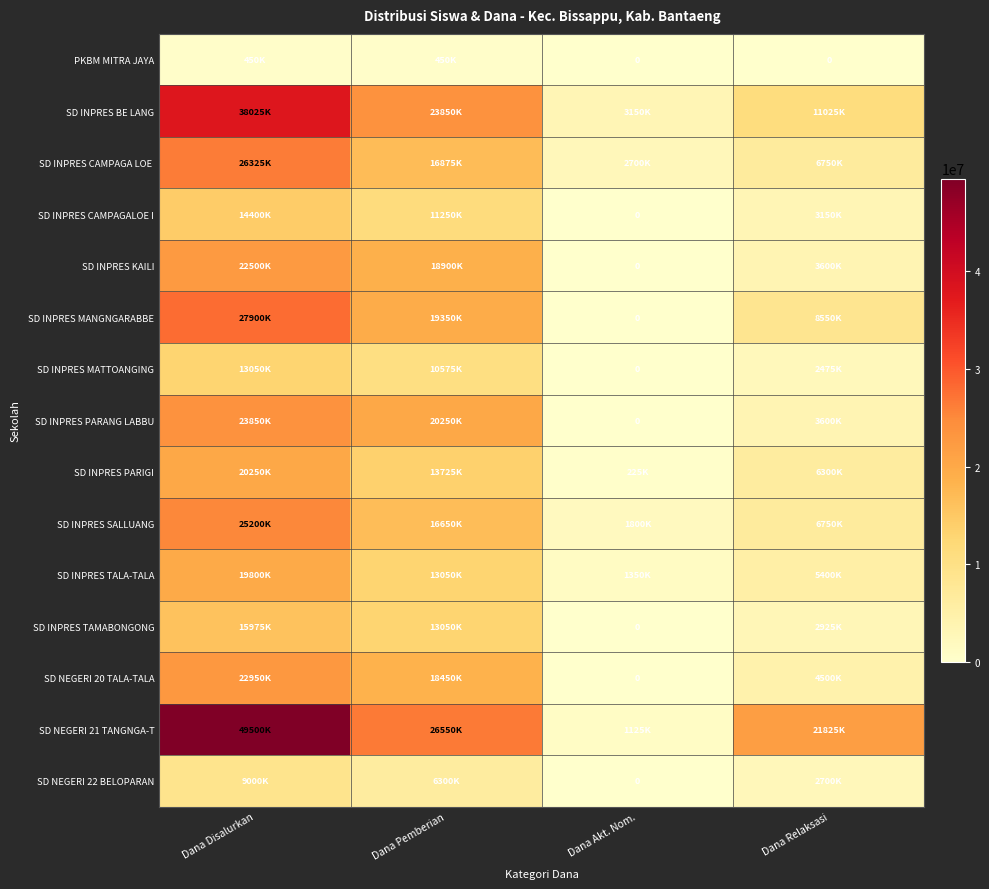

Is it true that SD NEGERI 21 TANGNGA-T equals 766875 at Dana Akt. Nom.?

False